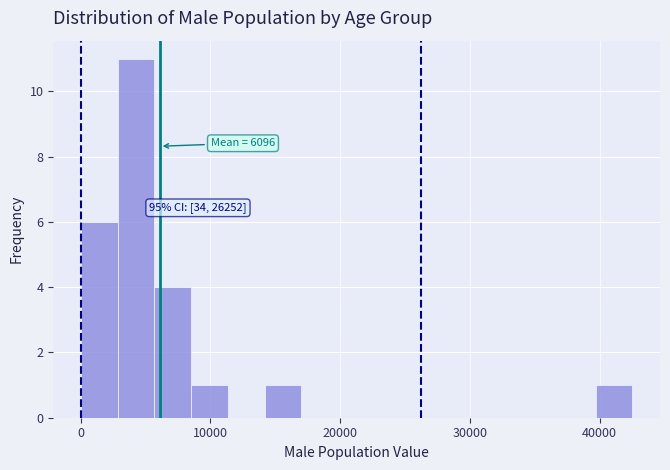

Read against the x-axis, roughly where is the centre of the tallest bar?

4000